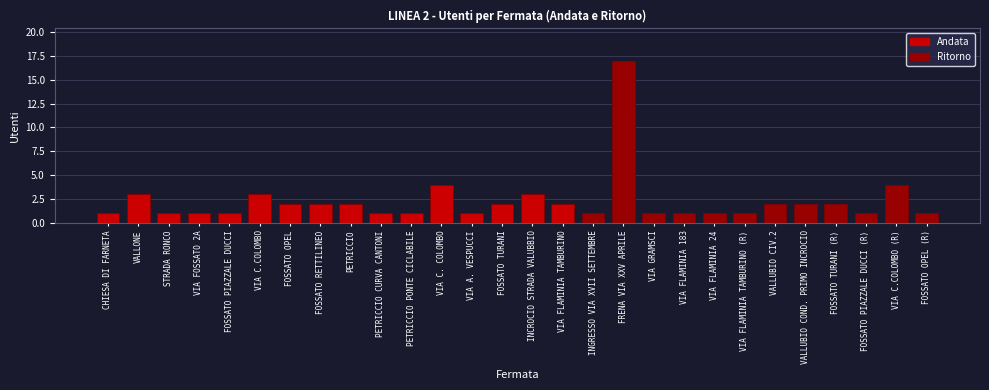

Reading left to right, extract all data points from this chart.

CHIESA DI FARNETA=1	VALLONE=3	STRADA RONCO=1	VIA FOSSATO 2A=1	FOSSATO PIAZZALE DUCCI=1	VIA C.COLOMBO=3	FOSSATO OPEL=2	FOSSATO RETTILINEO=2	PETRICCIO=2	PETRICCIO CURVA CANTONI=1	PETRICCIO PONTE CICLABILE=1	VIA C. COLOMBO=4	VIA A. VESPUCCI=1	FOSSATO TURANI=2	INCROCIO STRADA VALUBBIO=3	VIA FLAMINIA TAMBURINO=2	INGRESSO VIA XVII SETTEMBRE=1	FRENA VIA XXV APRILE=17	VIA GRAMSCI=1	VIA FLAMINIA 183=1	VIA FLAMINIA 24=1	VIA FLAMINIA TAMBURINO (R)=1	VALLUBIO CIV.2=2	VALLUBIO COND. PRIMO INCROCIO=2	FOSSATO TURANI (R)=2	FOSSATO PIAZZALE DUCCI (R)=1	VIA C.COLOMBO (R)=4	FOSSATO OPEL (R)=1